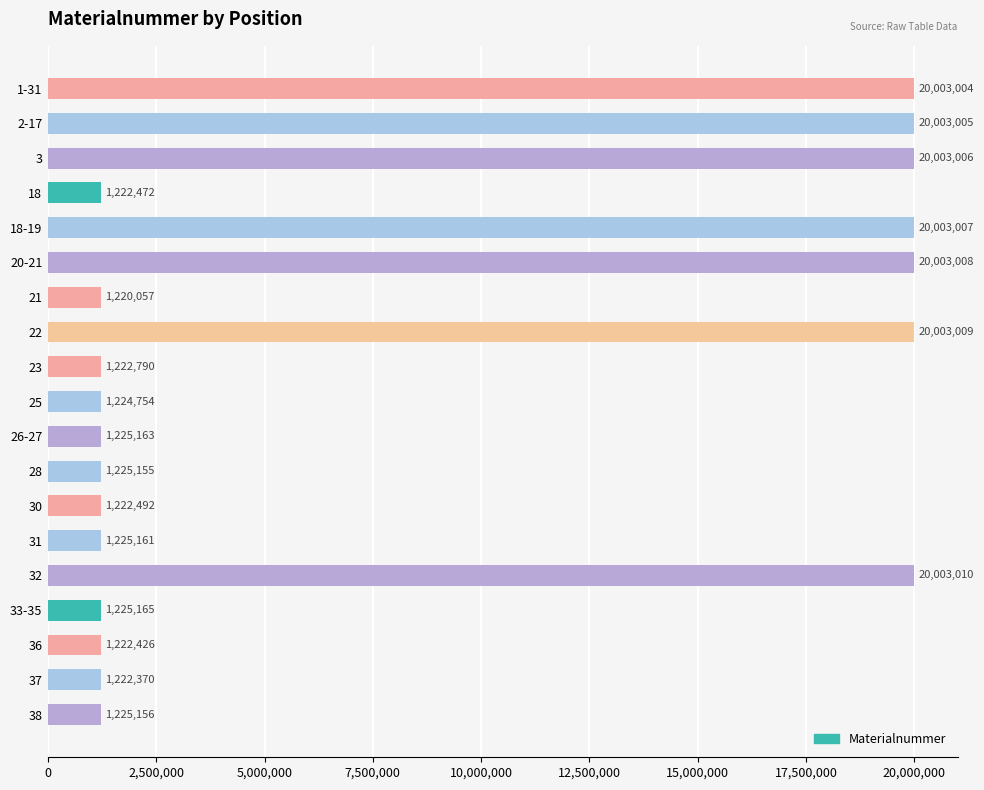

At which category does the chart reach its minimum across all series?

21